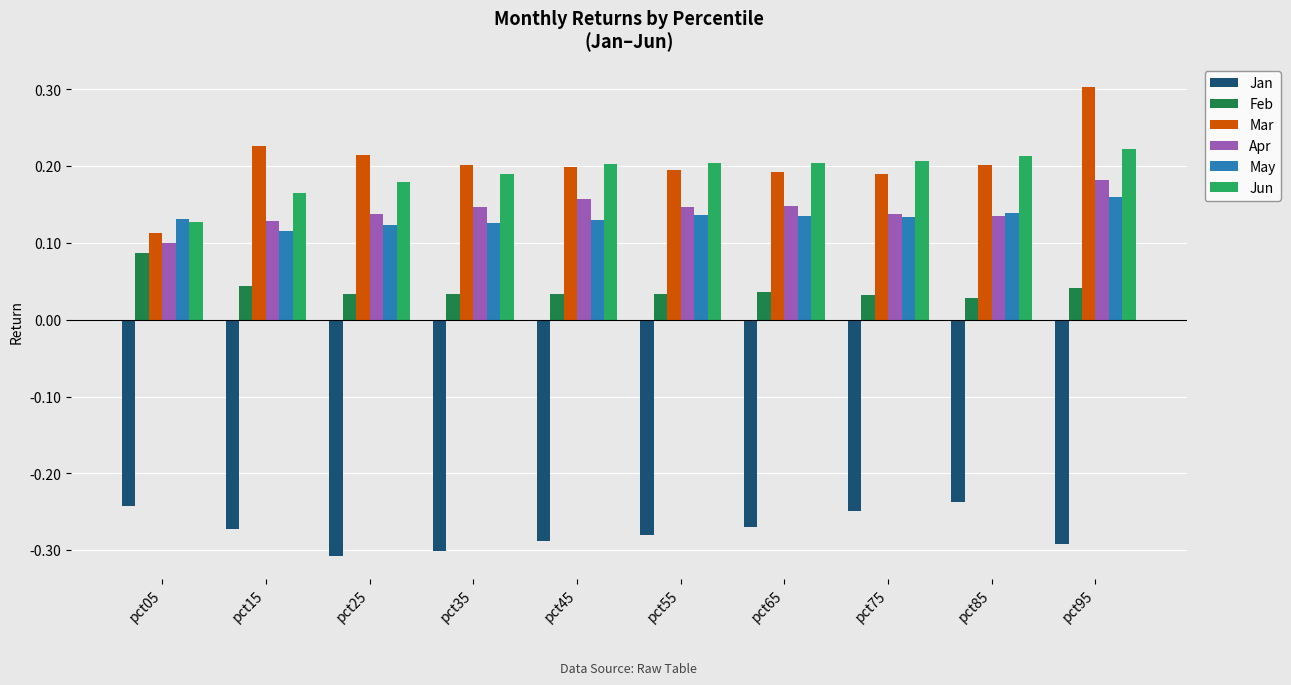

Between pct05 and pct55, which series saw the biggest shift?

Mar